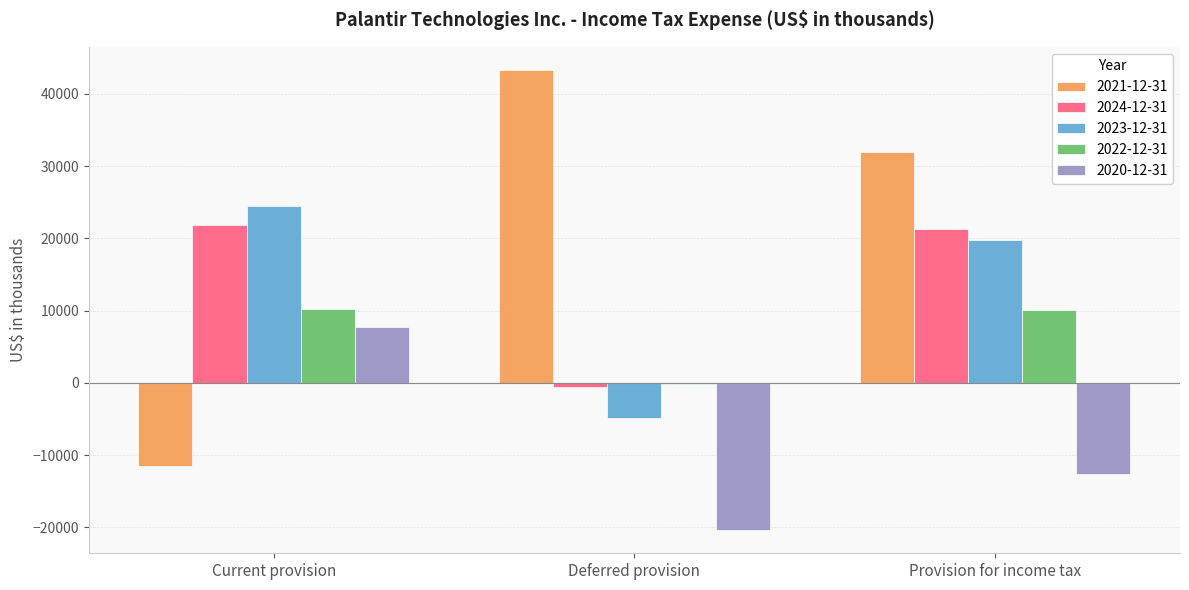

How many series are shown in this chart?

5